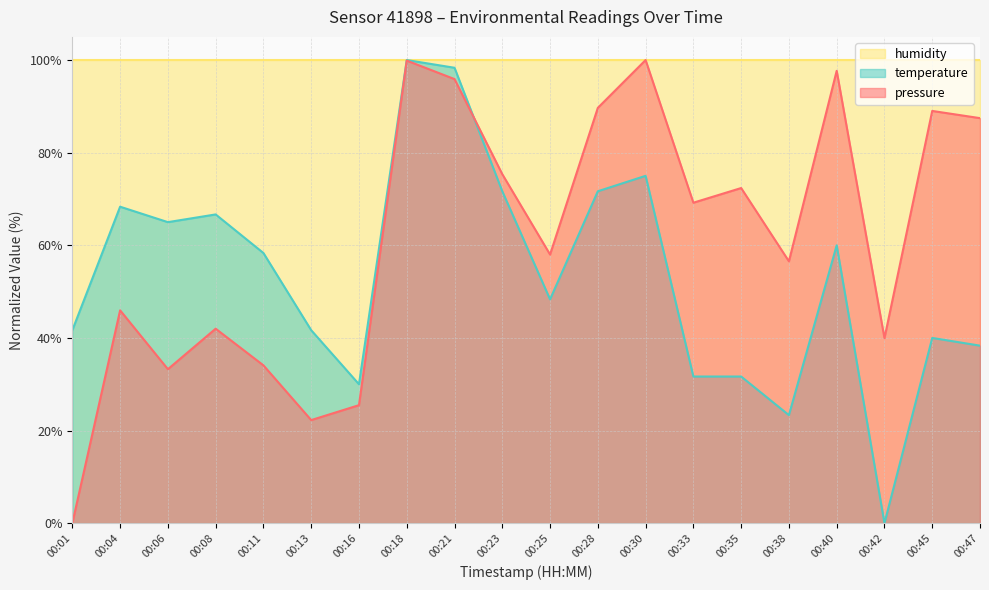

The pressure series shows 34.1 at 00:11. True or false?

True